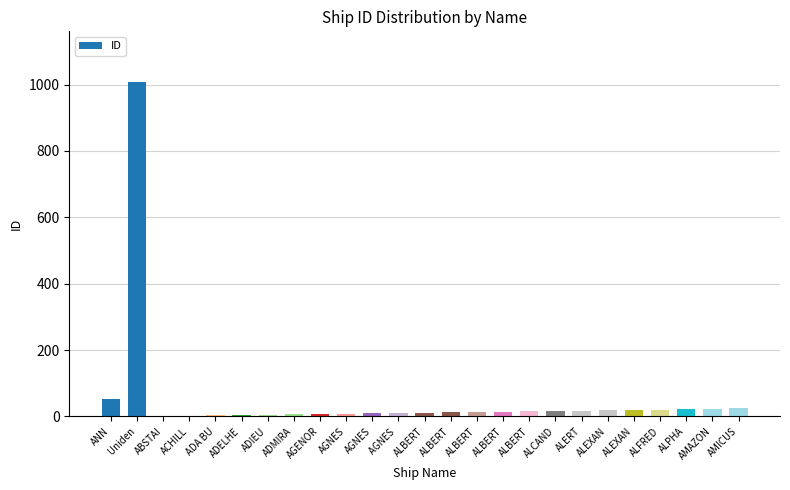

True or false: the data shows 32 at ALEXAN.

False